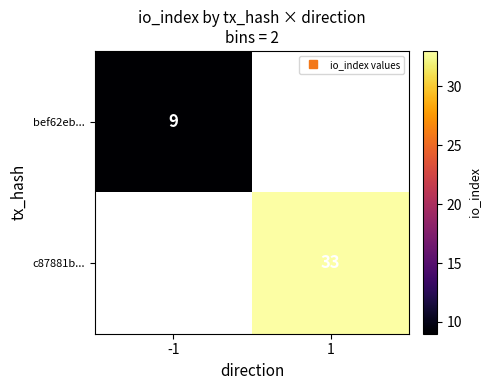

What is the greatest value displayed?

33.0